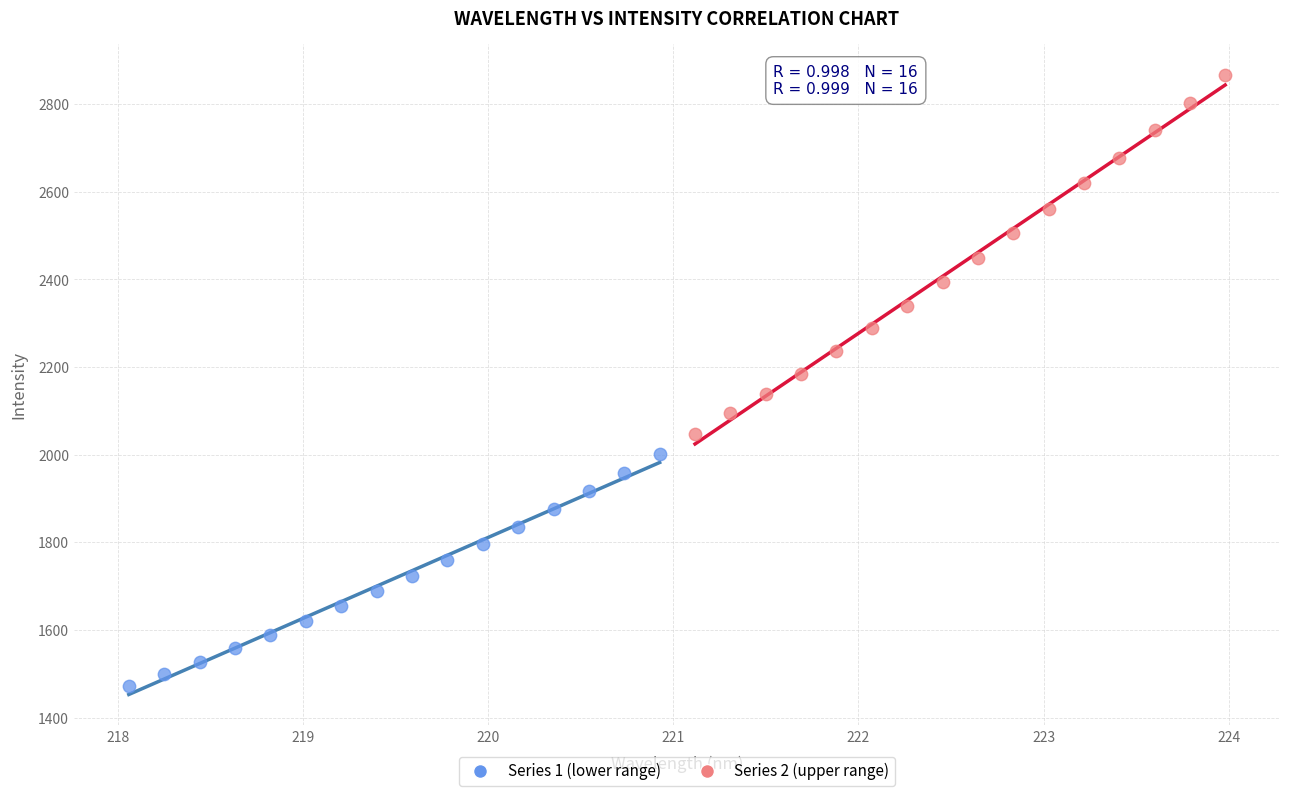

Which series contains the lowest Y value?

Series 1 (lower range)